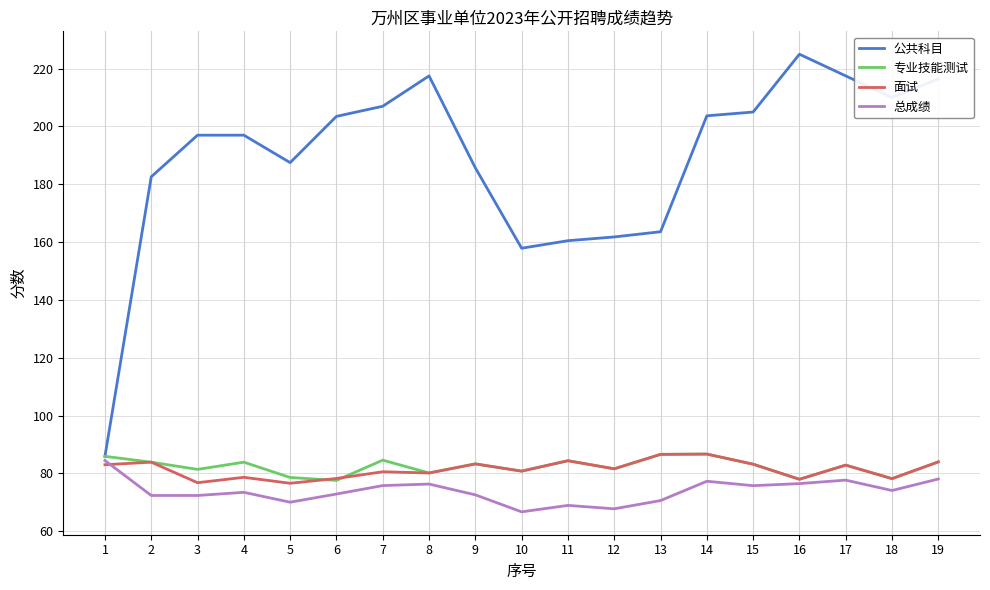

What is the minimum value shown in the chart?

66.7